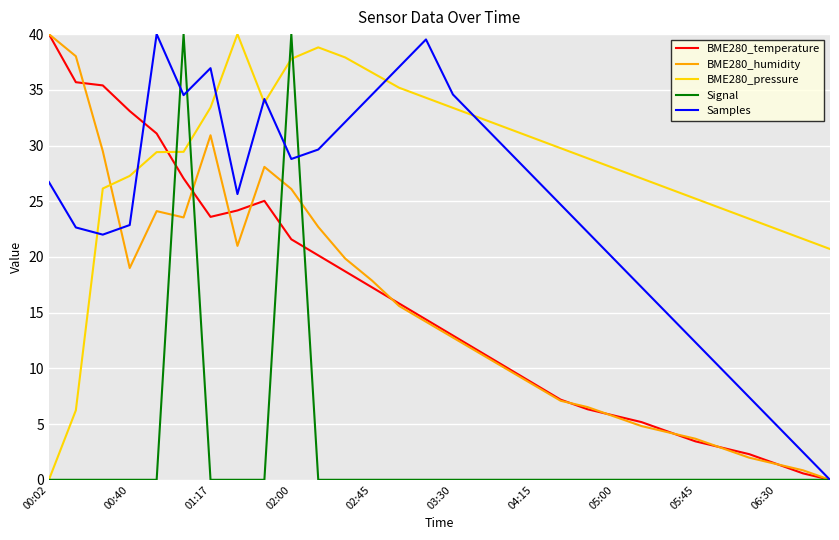

Which series has the largest total across all categories?

BME280_pressure